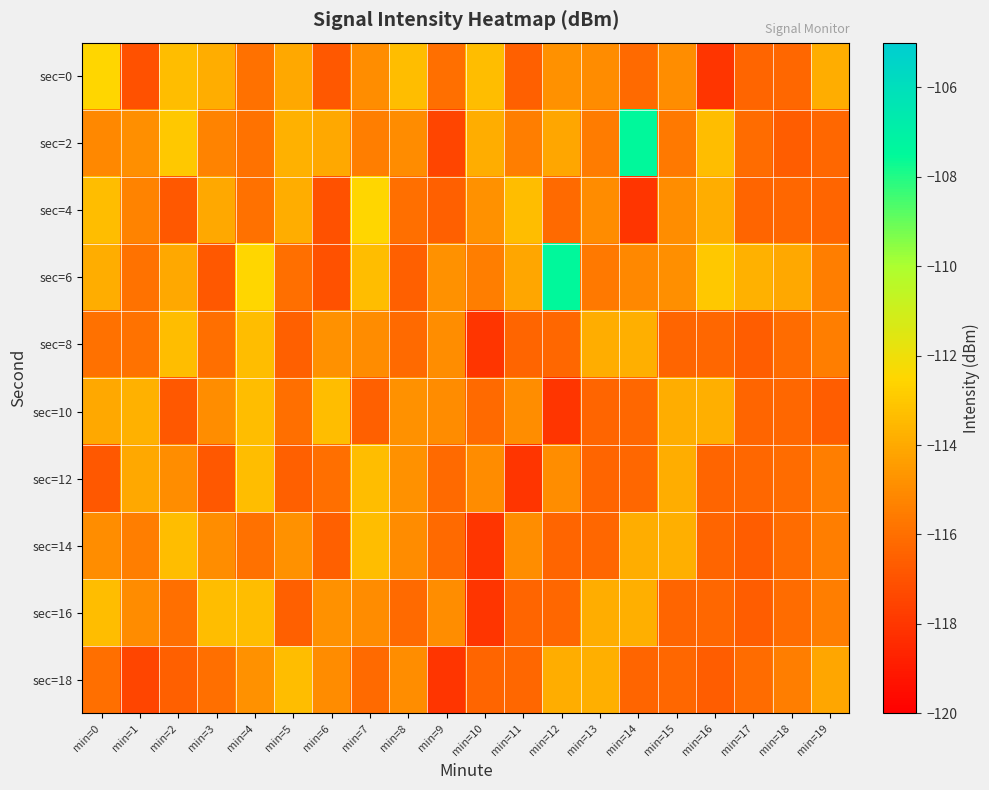

Which series has the largest range (max minus min)?

sec=2